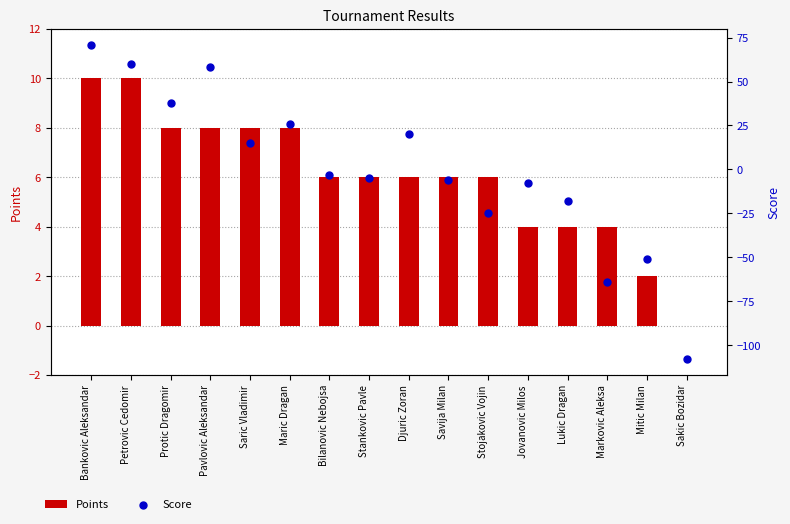

Which series has the largest Y range (max minus min)?

Score